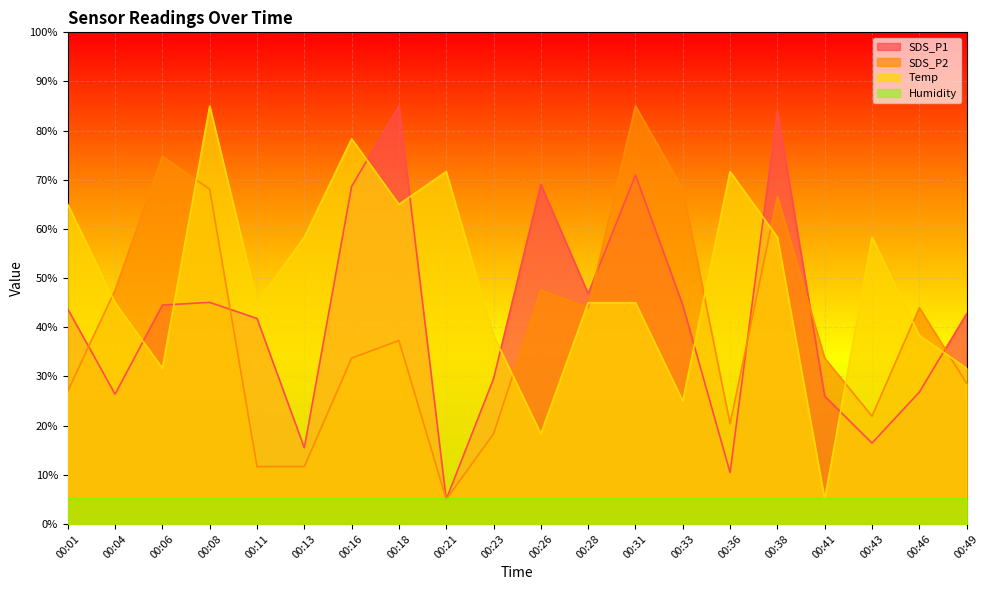

How many interior local valleys does the SDS_P1 series have?

6